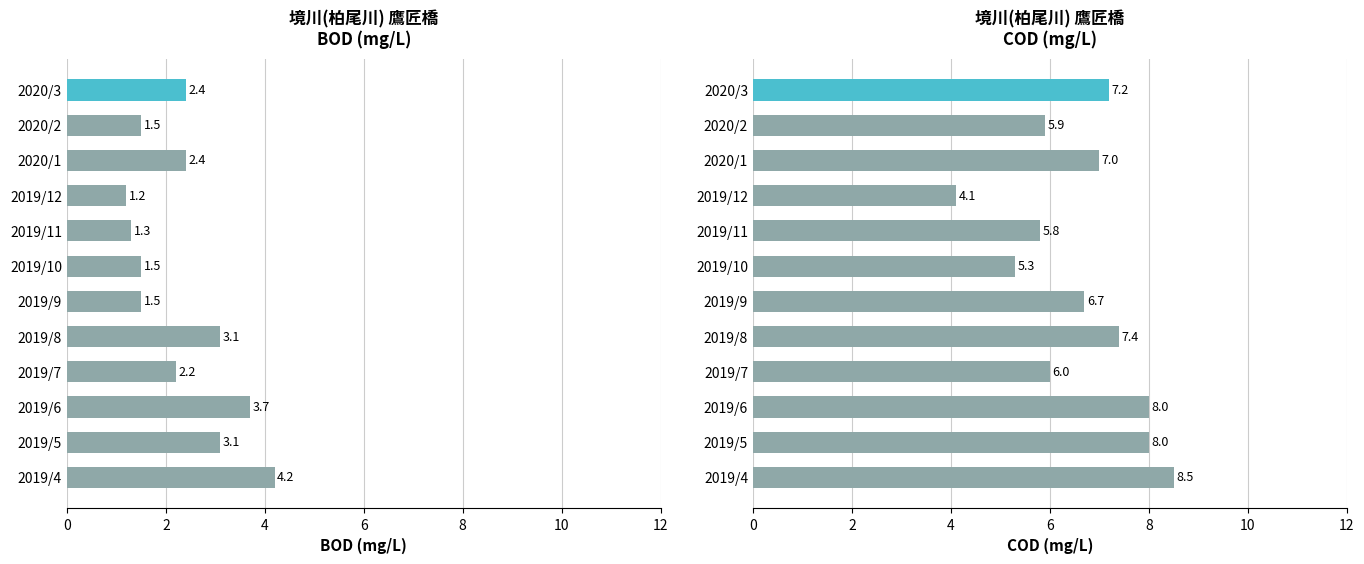

Which series has the widest spread of values?

COD